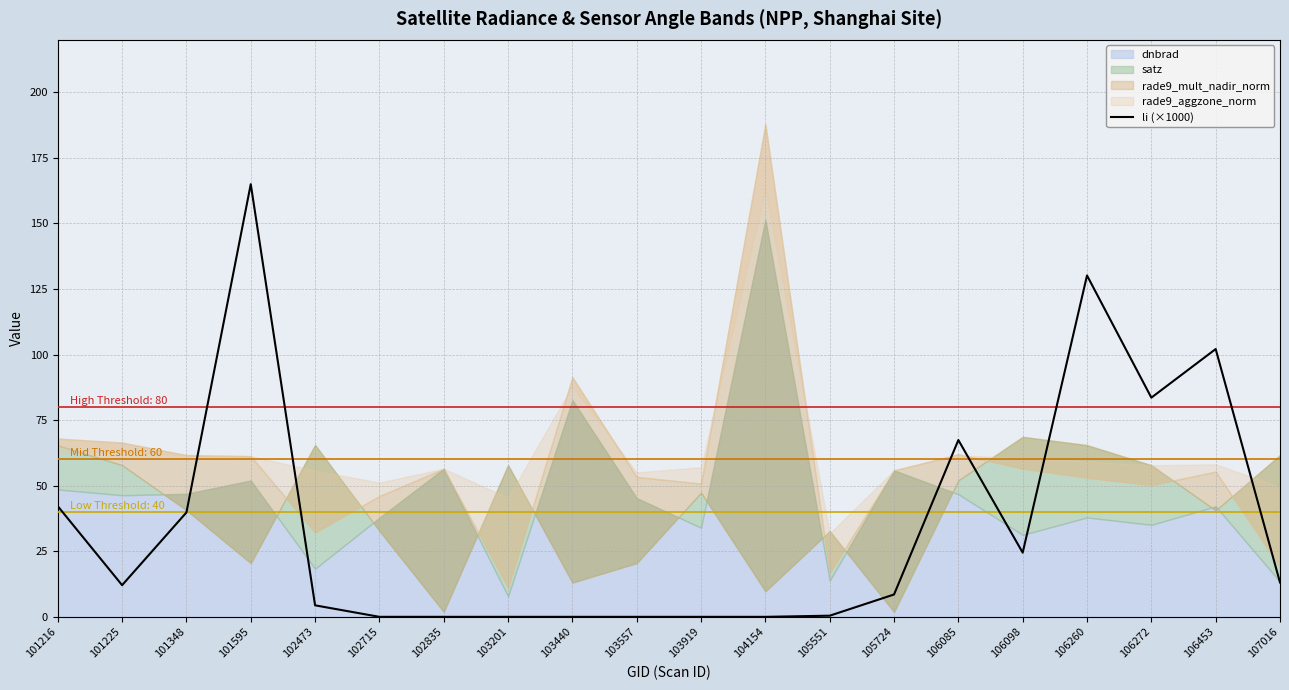

The li (×1000) series shows 0.4 at 105551. True or false?

True